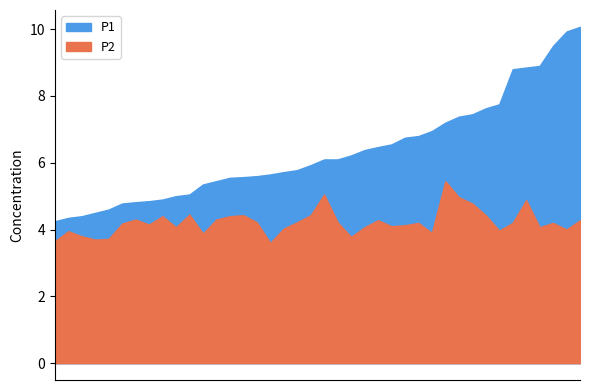

How many values in the P2 series exceed 4?

29